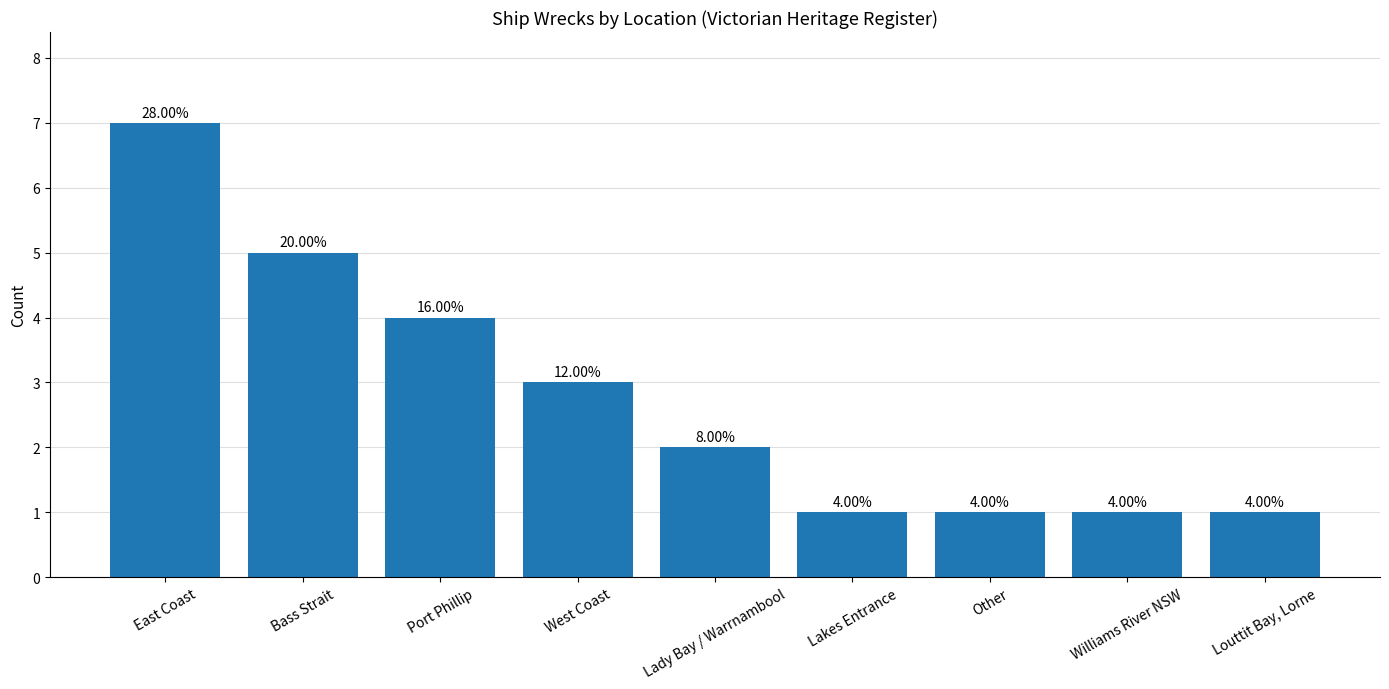

Does the chart contain any negative values?

No